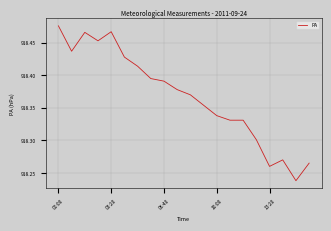

Which label corresponds to the largest value in the chart?

00:00